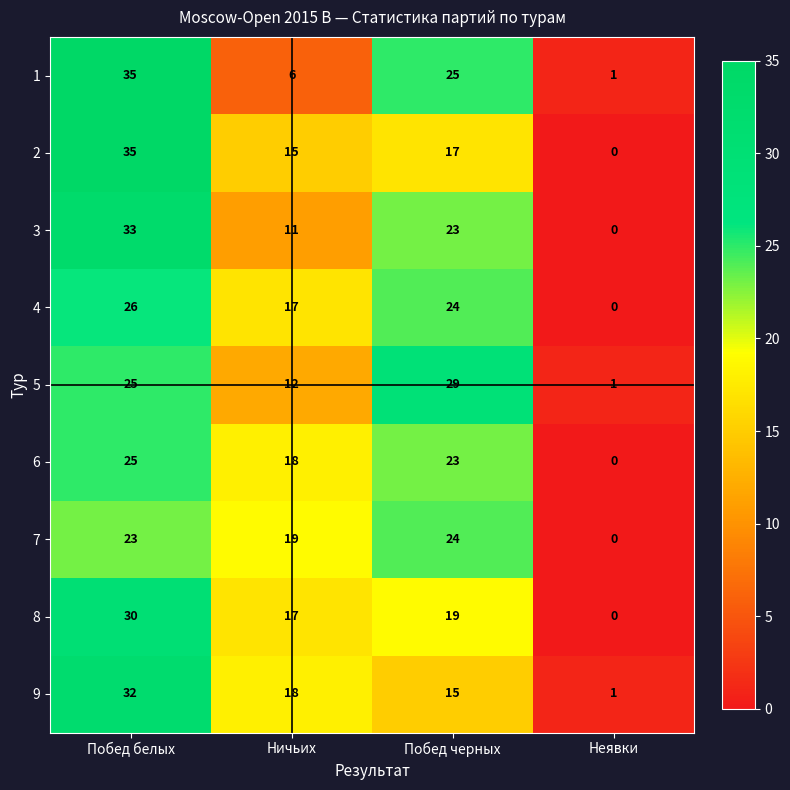

Rank the categories by 3 value from lowest to highest.

Неявки, Ничьих, Побед черных, Побед белых